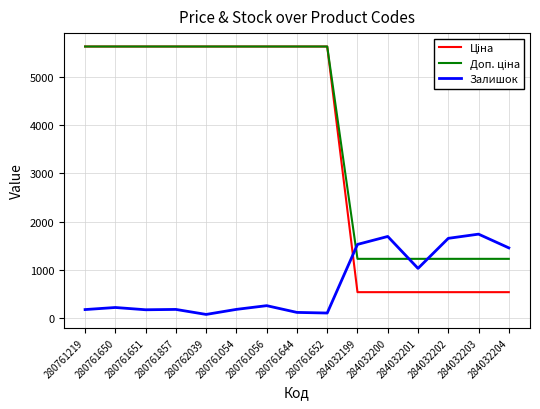

What is the spread (max minus min) of values at 280761219?

5462.0